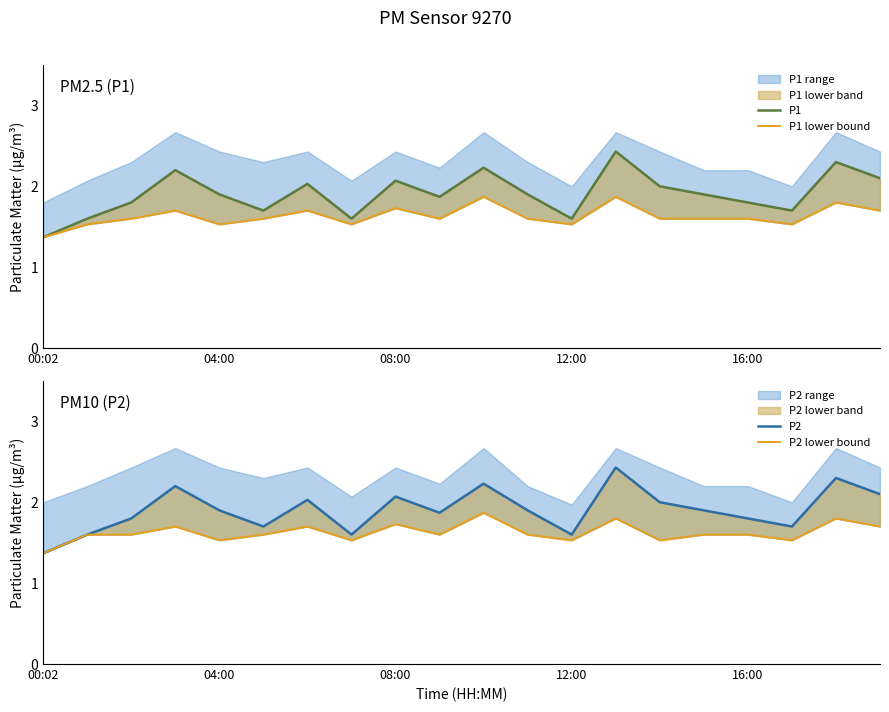

Which category has the highest value in the P2 lower bound series?

10